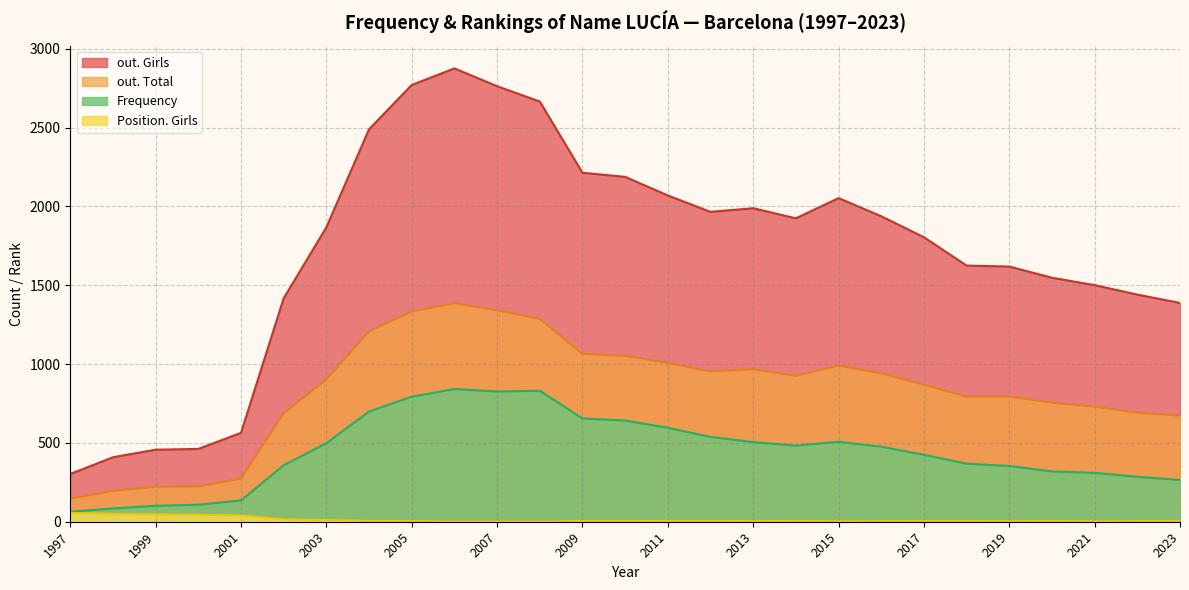

Is the value of out. Girls at 2017 greater than the value of Position. Girls at 2020?

Yes